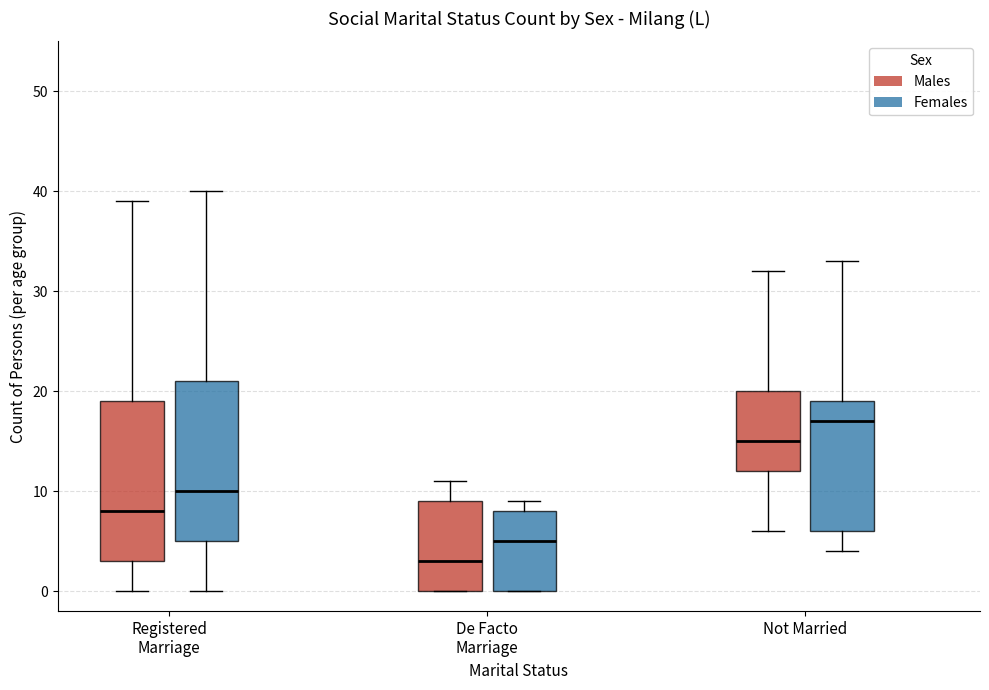

Which box has the lowest median line?

De Facto Marriage (Males)